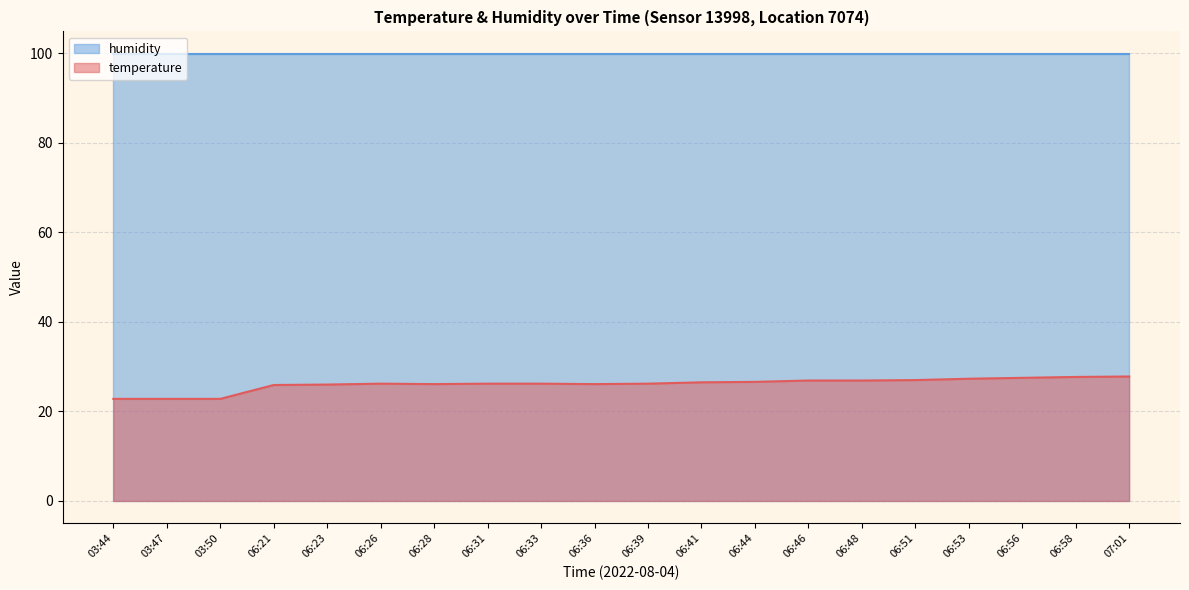

List the labels in order of value, smallest first.

03:44, 03:47, 03:50, 06:21, 06:23, 06:28, 06:36, 06:26, 06:31, 06:33, 06:39, 06:41, 06:44, 06:46, 06:48, 06:51, 06:53, 06:56, 06:58, 07:01